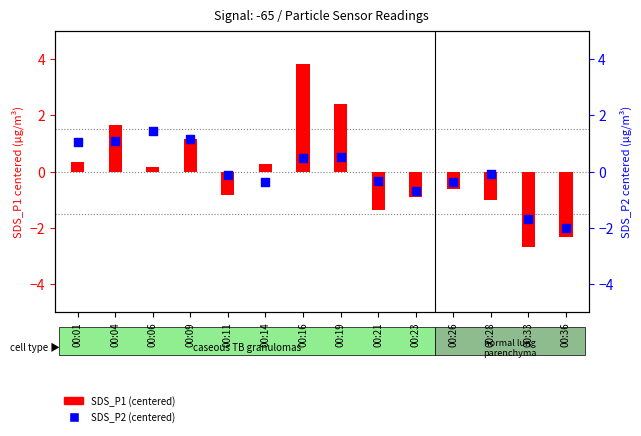

What is the total value across all series at 00:16?

4.3